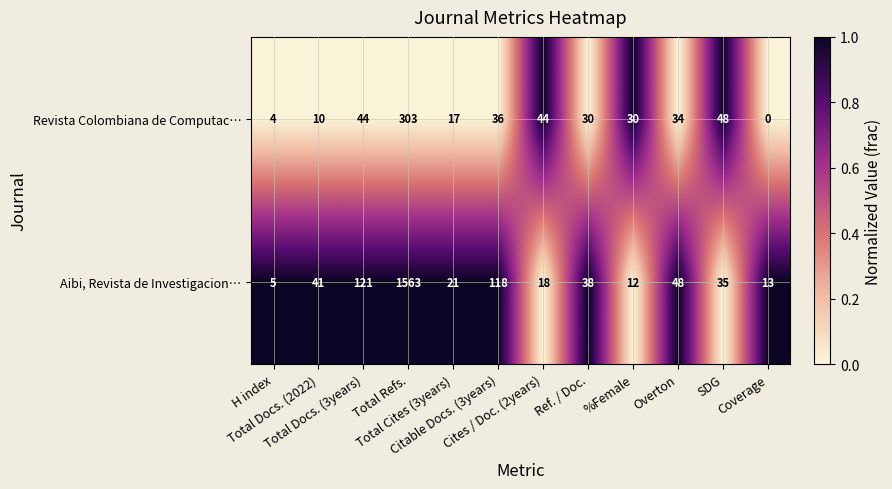

Which series changed the most between H index and Total Cites (3years)?

Aibi, Revista de Investigacion…